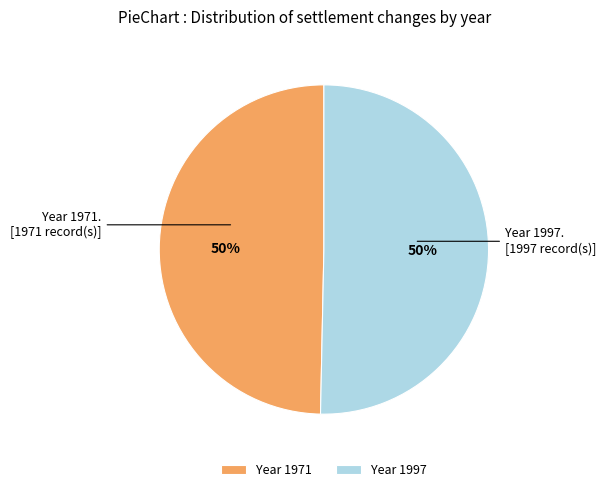

Is it true that Year 1971 is 50% of the pie?

True